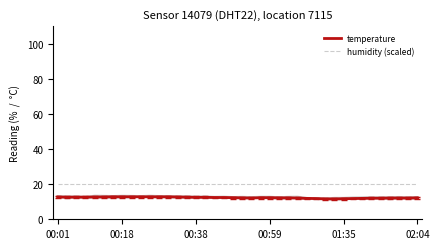

How many data points does each series have?

40